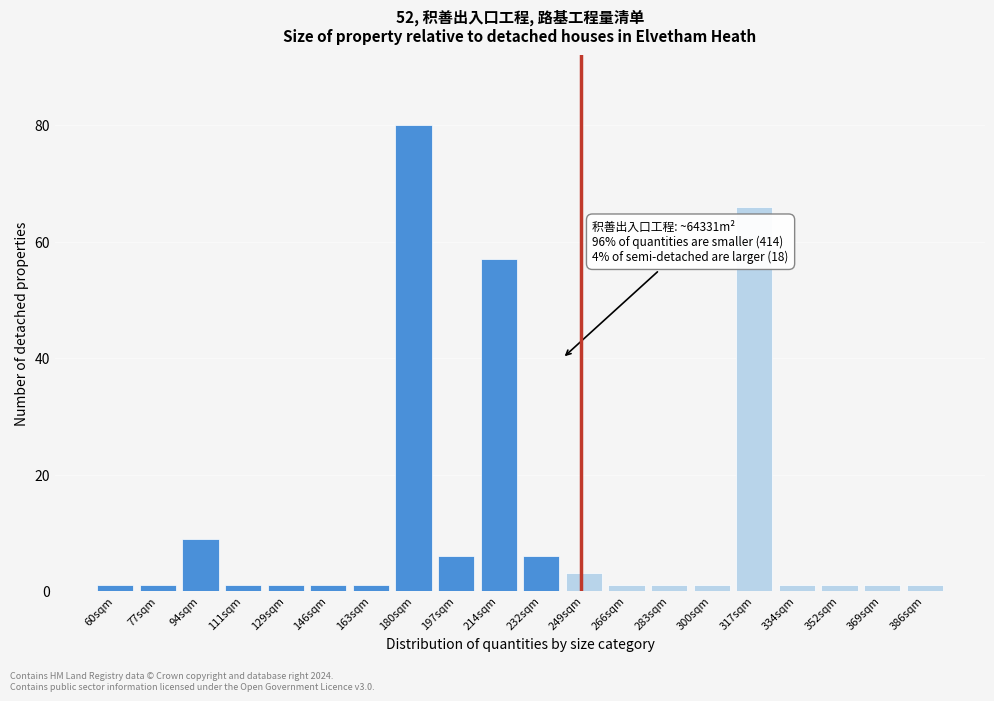

Reading right to left, what are all the values shown in this chart?

386sqm=1	369sqm=1	352sqm=1	334sqm=1	317sqm=66	300sqm=1	283sqm=1	266sqm=1	249sqm=3	232sqm=6	214sqm=57	197sqm=6	180sqm=80	163sqm=1	146sqm=1	129sqm=1	111sqm=1	94sqm=9	77sqm=1	60sqm=1